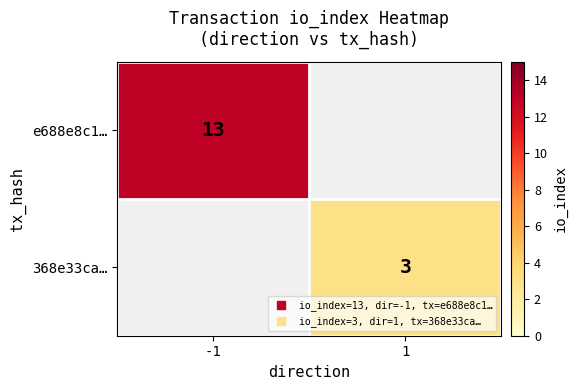

How many distinct data groups are displayed?

2